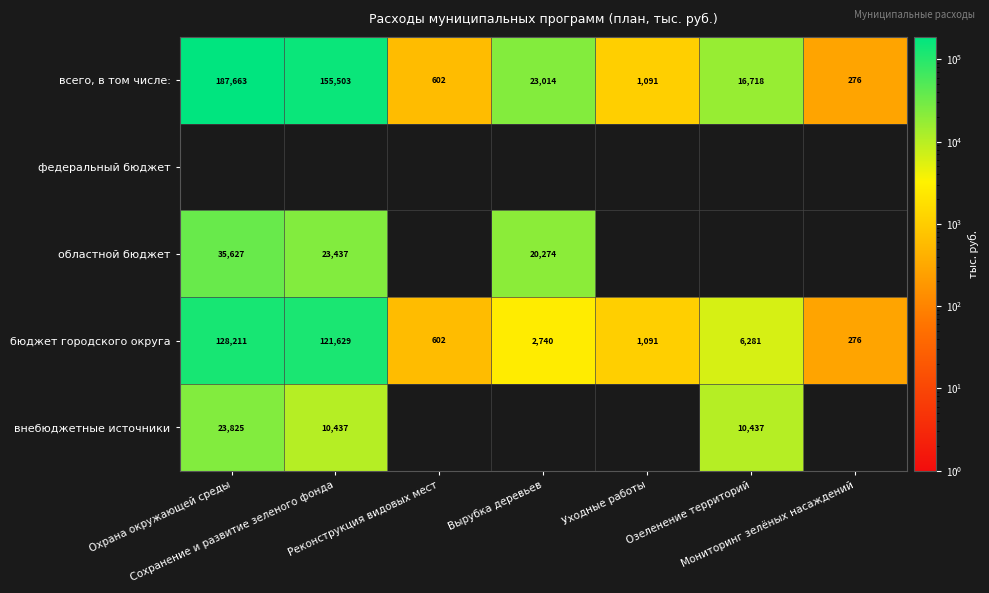

Which category has the highest value in the внебюджетные источники series?

Охрана окружающей среды